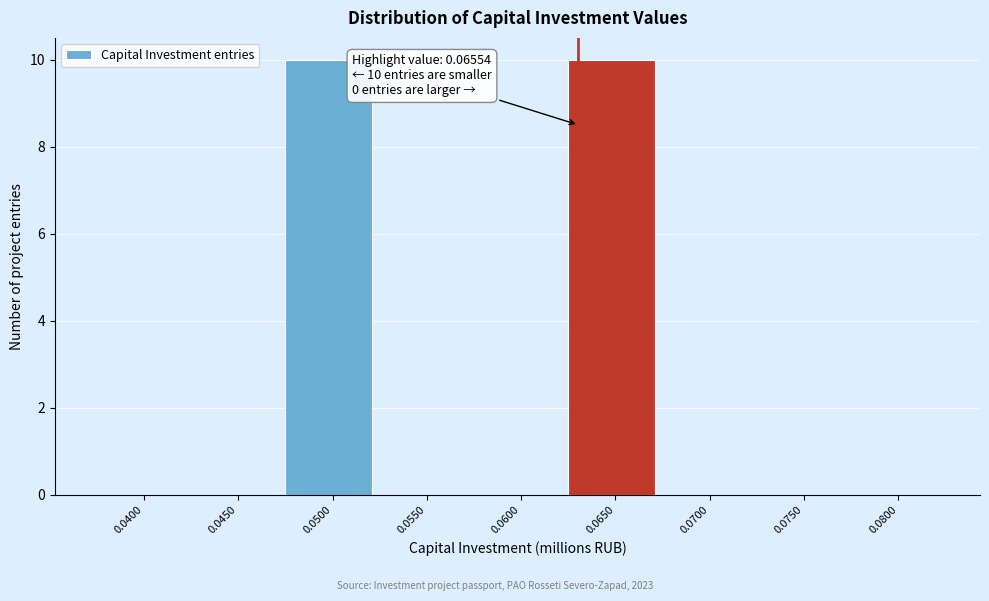

Reading left to right, list all the values displayed in this chart.

0.0400=0	0.0450=0	0.0500=10	0.0550=0	0.0600=0	0.0650=10	0.0700=0	0.0750=0	0.0800=0